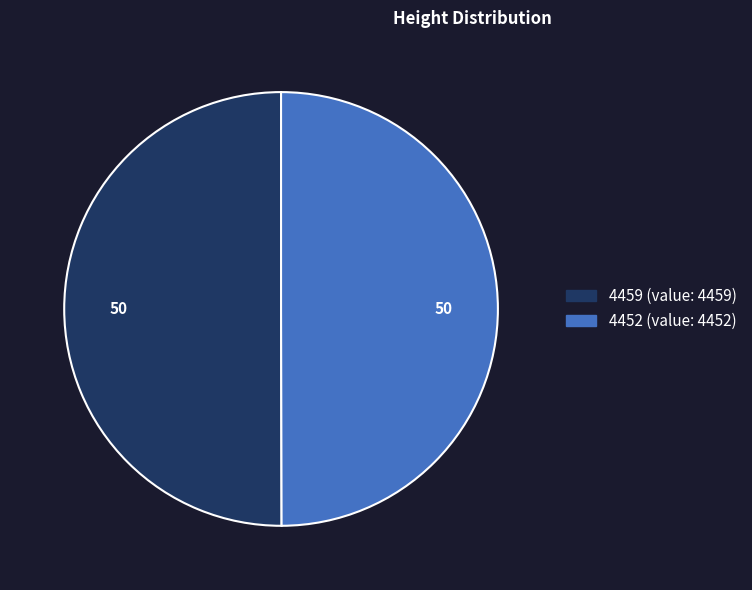

True or false: 4452 accounts for 64% of the total.

False